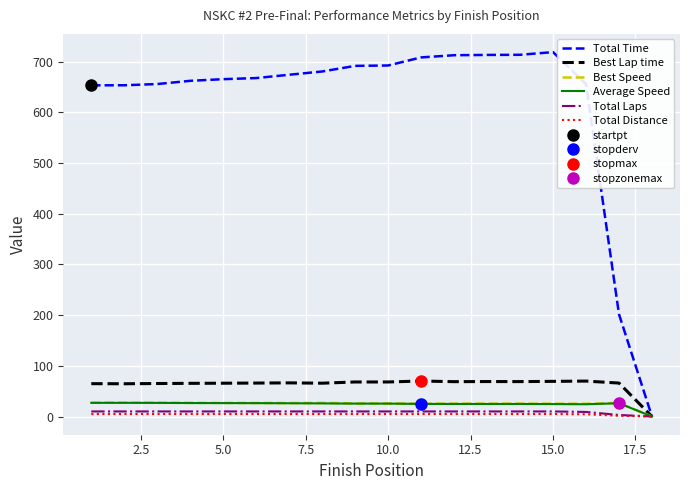

Does the chart display data point markers on the line(s)?

No